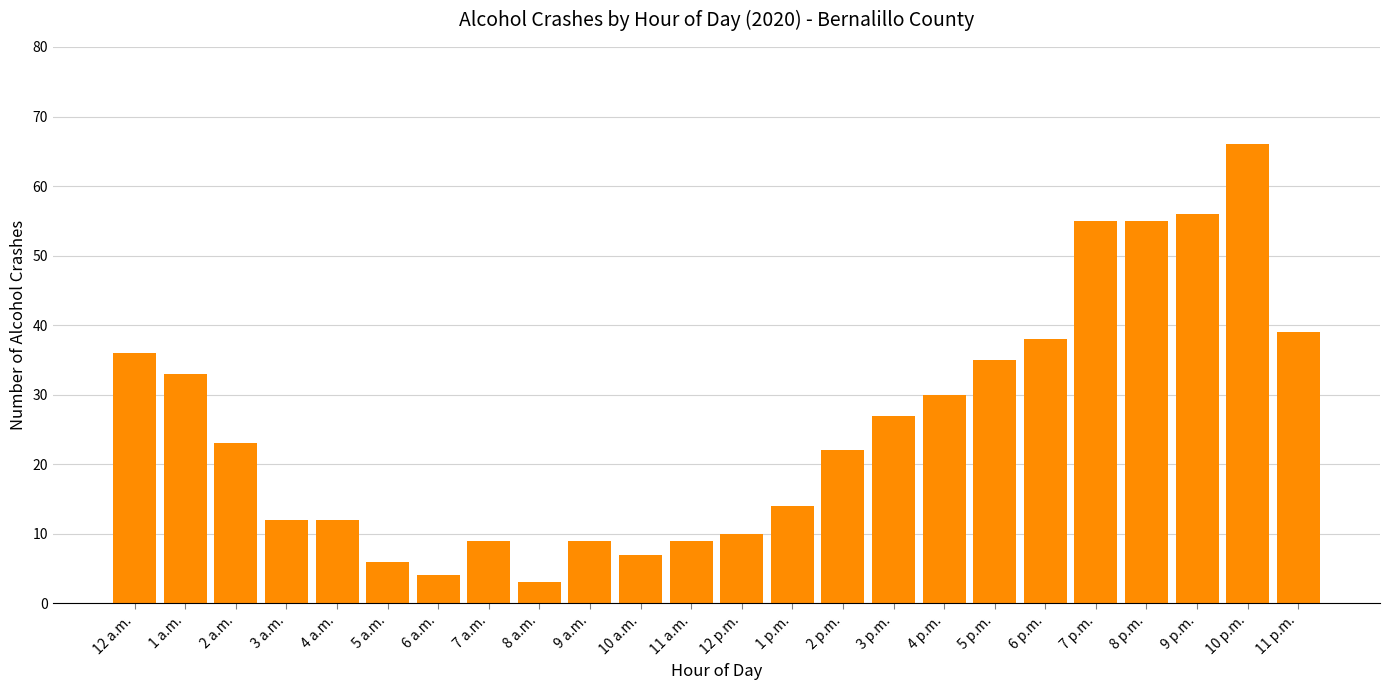

Reading left to right, what are all the values shown in this chart?

12 a.m.=36	1 a.m.=33	2 a.m.=23	3 a.m.=12	4 a.m.=12	5 a.m.=6	6 a.m.=4	7 a.m.=9	8 a.m.=3	9 a.m.=9	10 a.m.=7	11 a.m.=9	12 p.m.=10	1 p.m.=14	2 p.m.=22	3 p.m.=27	4 p.m.=30	5 p.m.=35	6 p.m.=38	7 p.m.=55	8 p.m.=55	9 p.m.=56	10 p.m.=66	11 p.m.=39